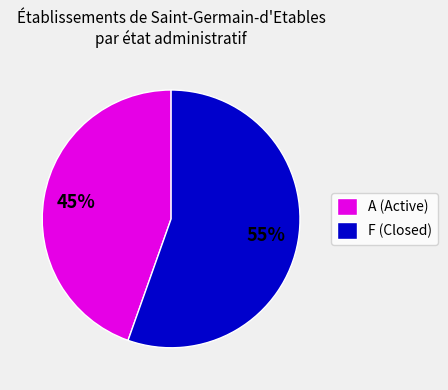

Do A (Active) and F (Closed) together represent more than half of the pie?

Yes